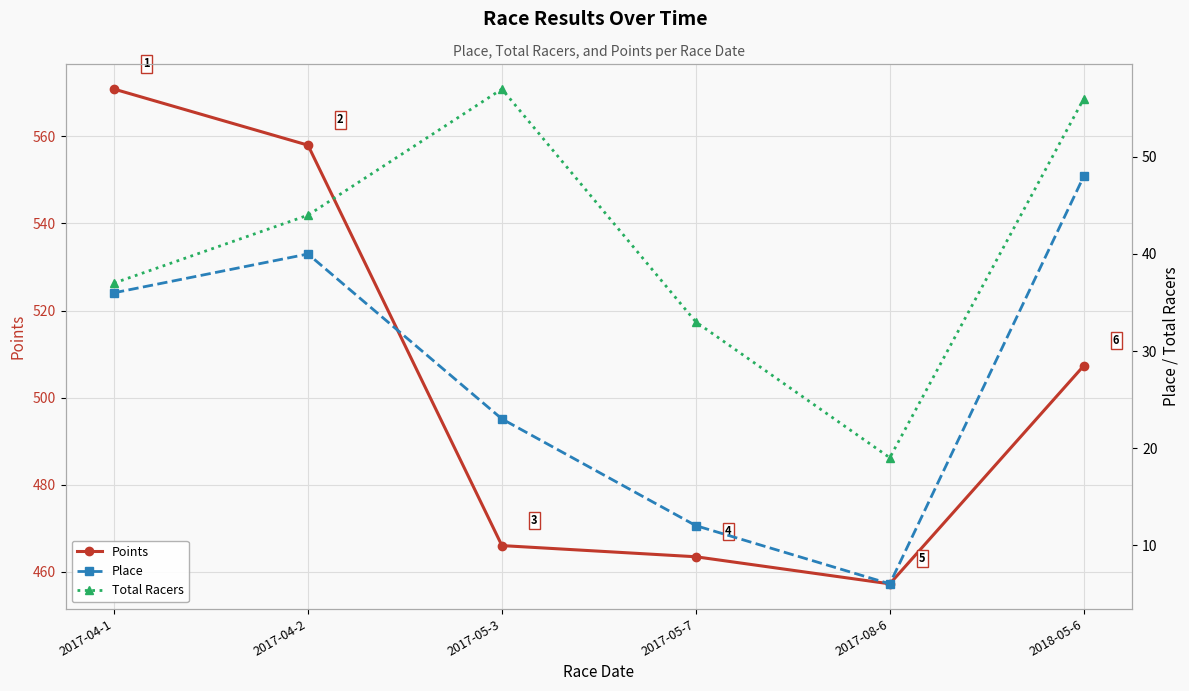

What are all the series names shown in the legend?

Points, Place, Total Racers